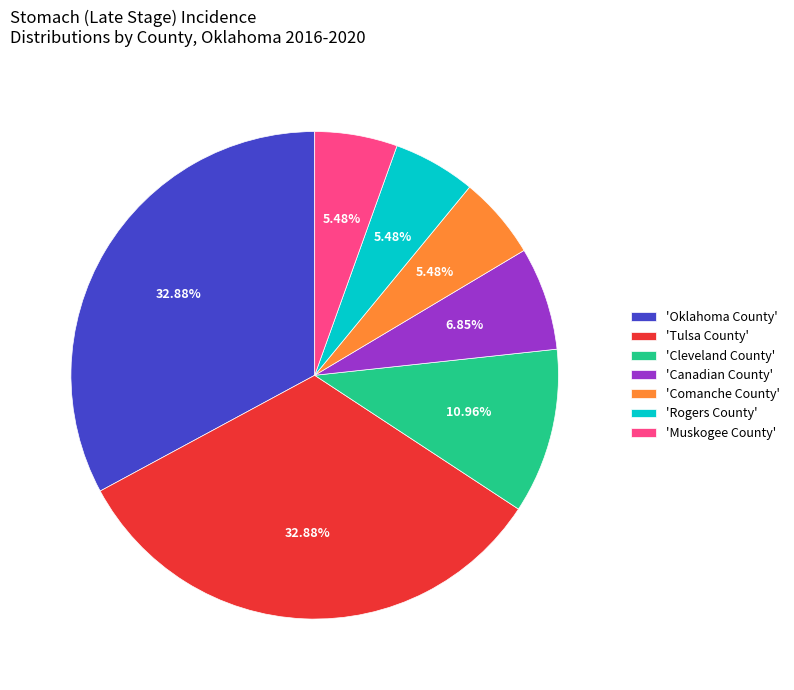

Is the sum of 'Muskogee County' and 'Comanche County' greater than half?

No